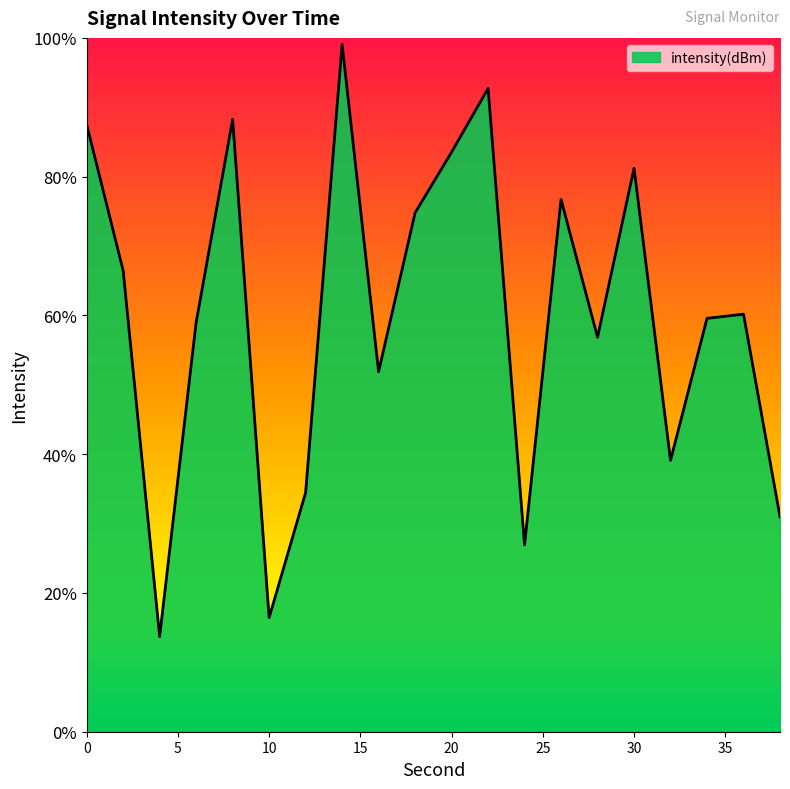

True or false: the data shows -165.1 at 8.

False